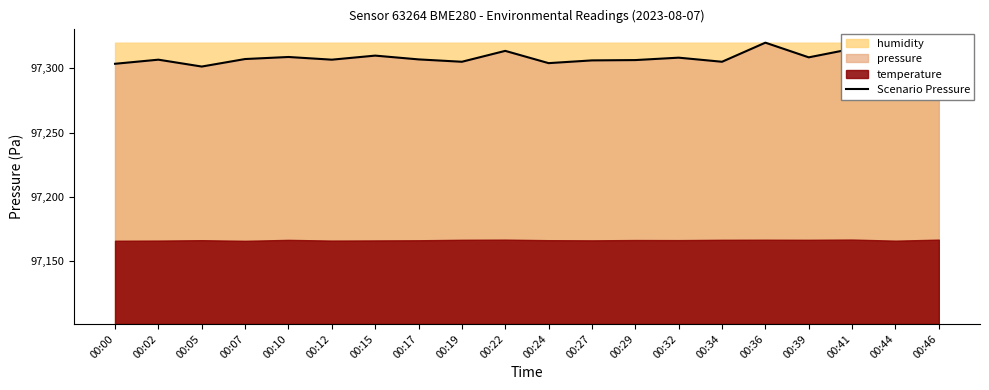

Does the chart display data point markers on the line(s)?

No